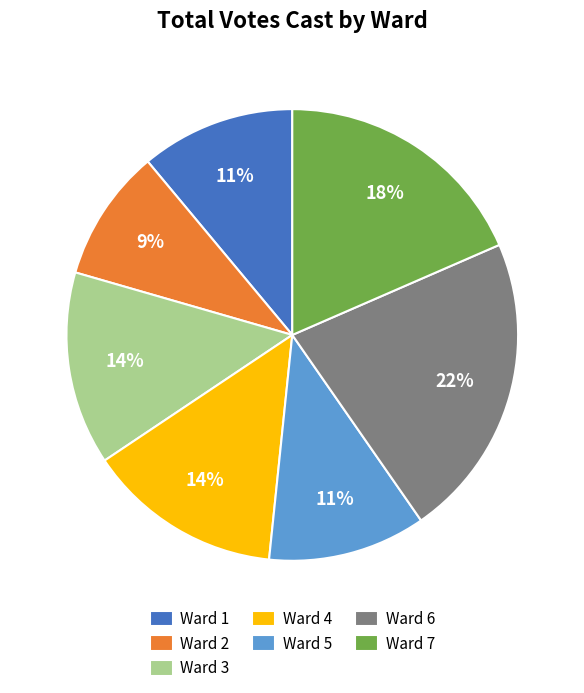

The Ward 6 slice represents 22% of the pie. True or false?

True